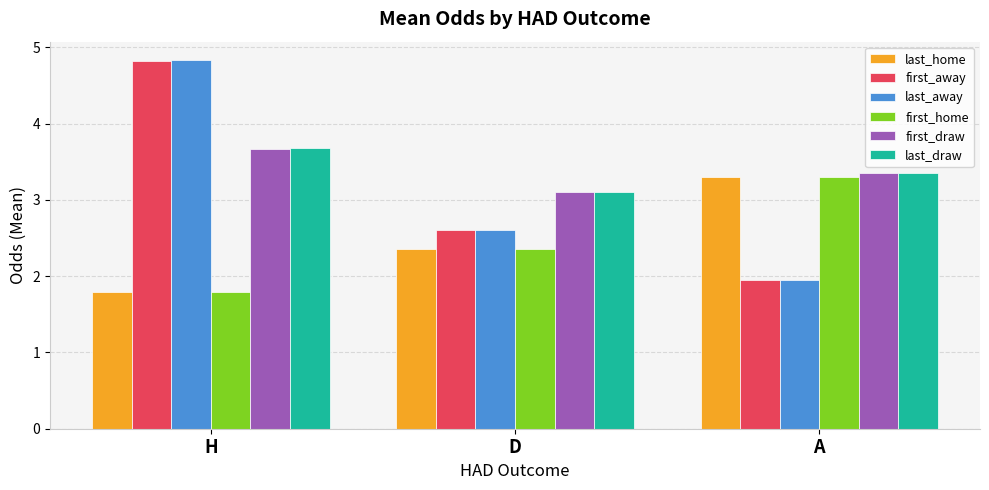

At which label is last_away closest to 3?

D